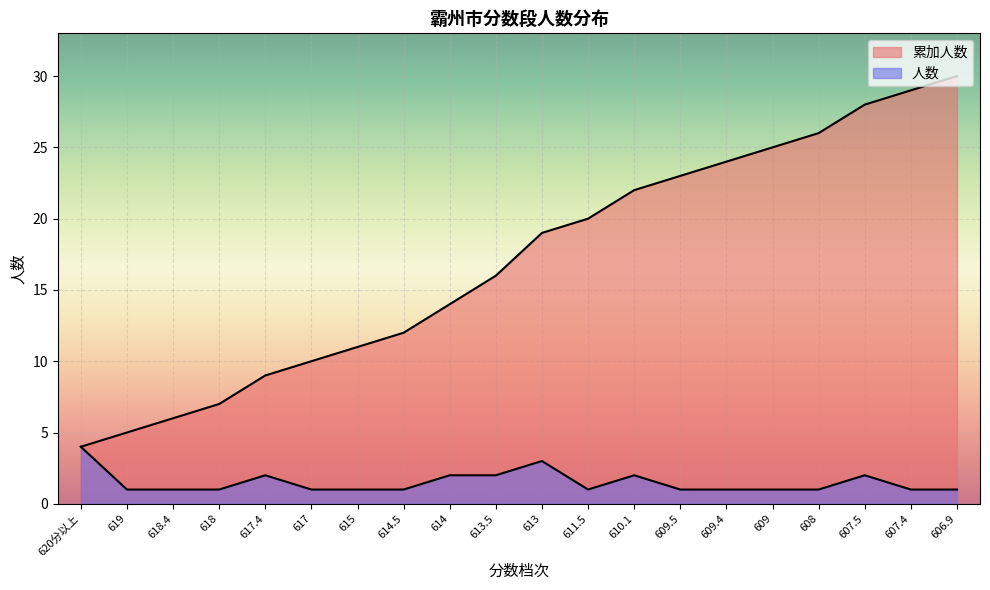

Which category has the highest value across all series?

606.9